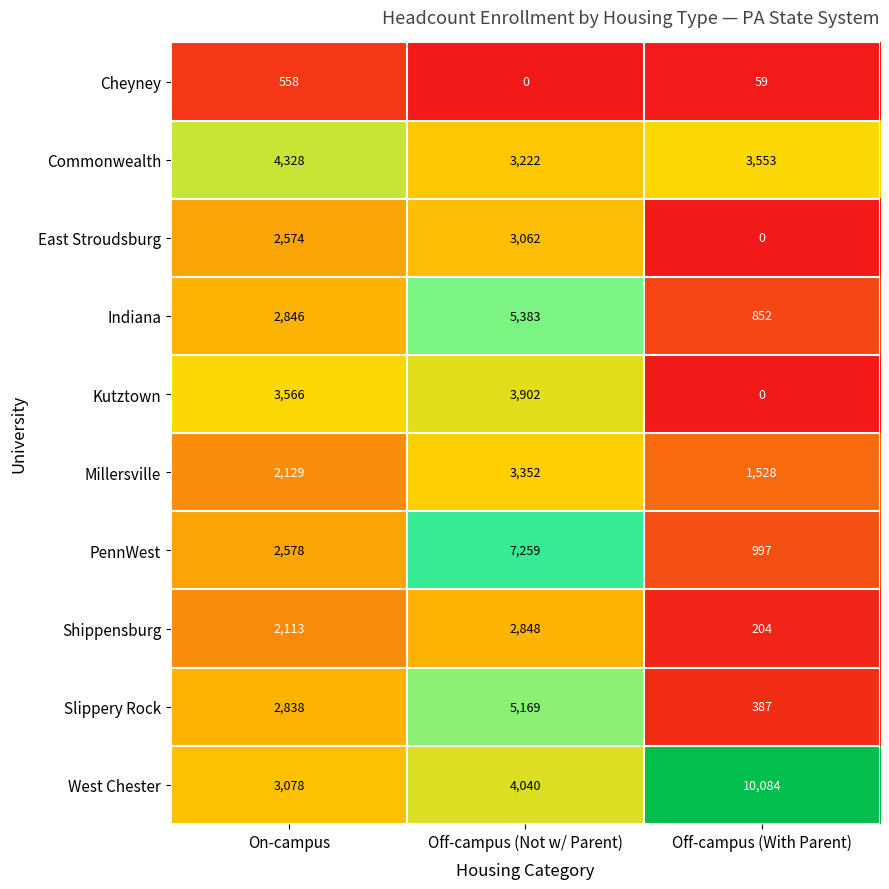

At which label does Cheyney reach its minimum?

Off-campus (Not w/ Parent)